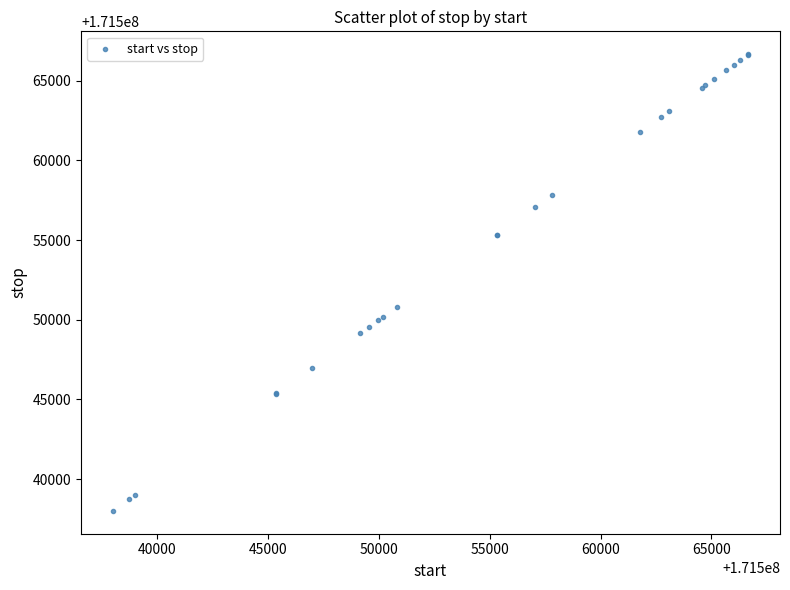

What Y value in the scatter plot is closest to 171552333?

171550804